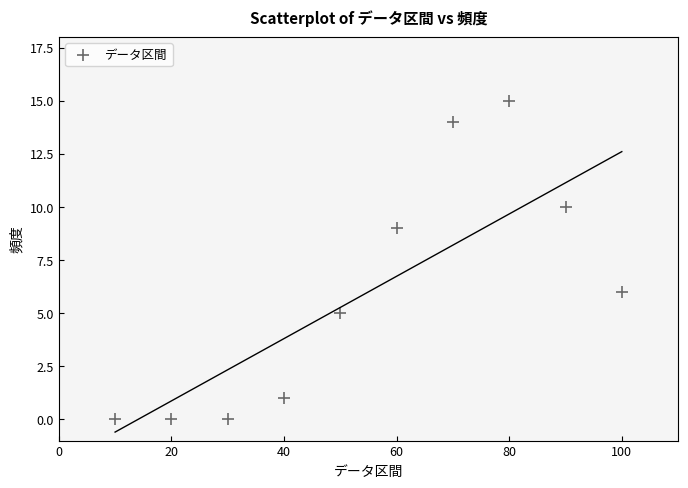

What Y value in the scatter plot is closest to 7?

6